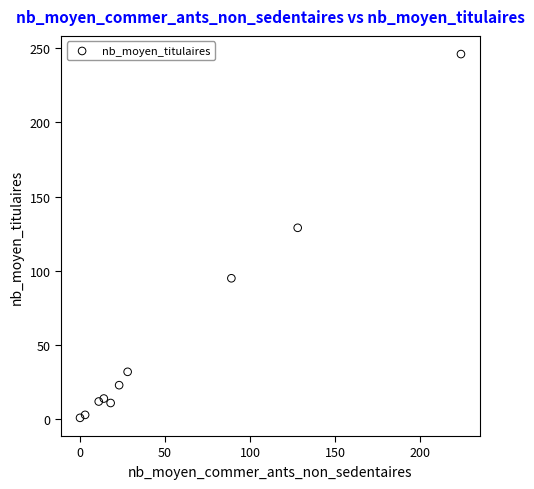

What Y value in the scatter plot is closest to 123?

129